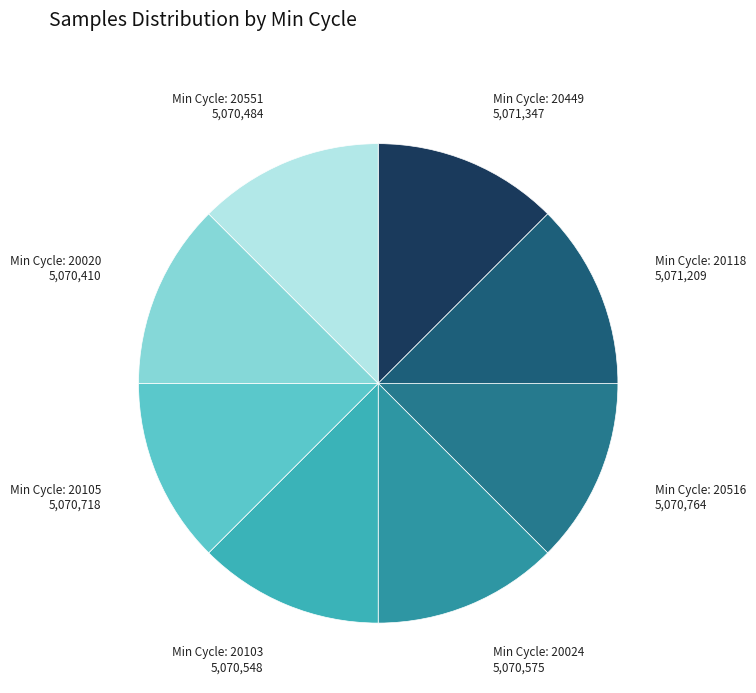

Count the number of slices in the pie.

8